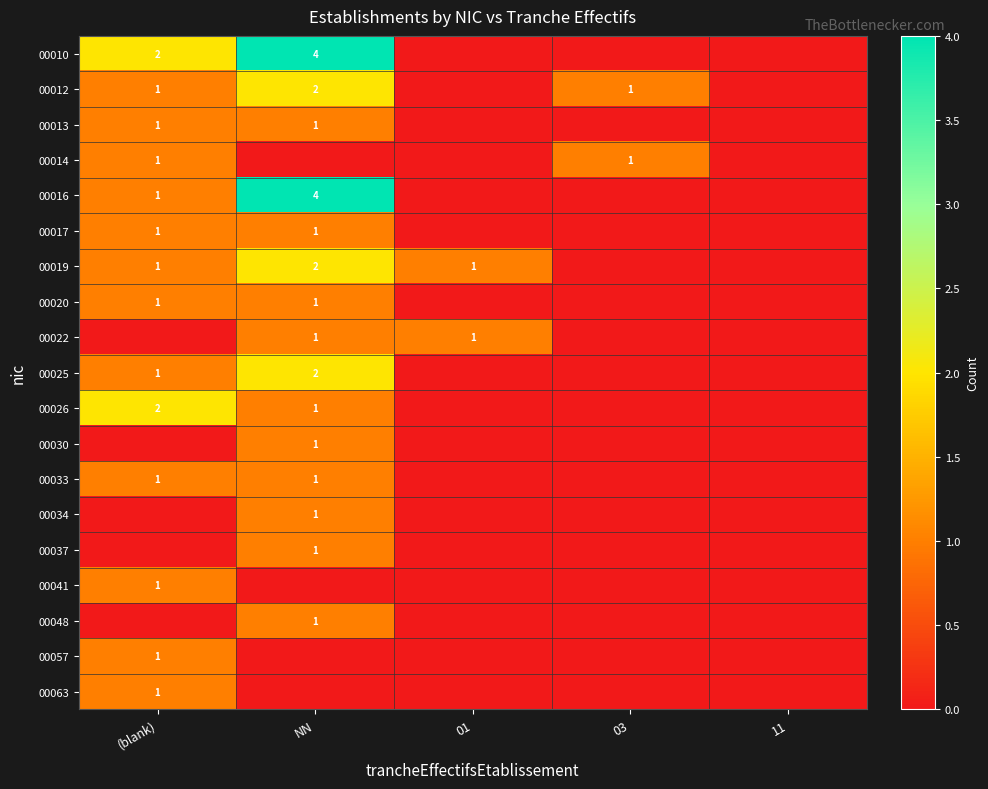

Is it true that 00017 equals 1 at (blank)?

True